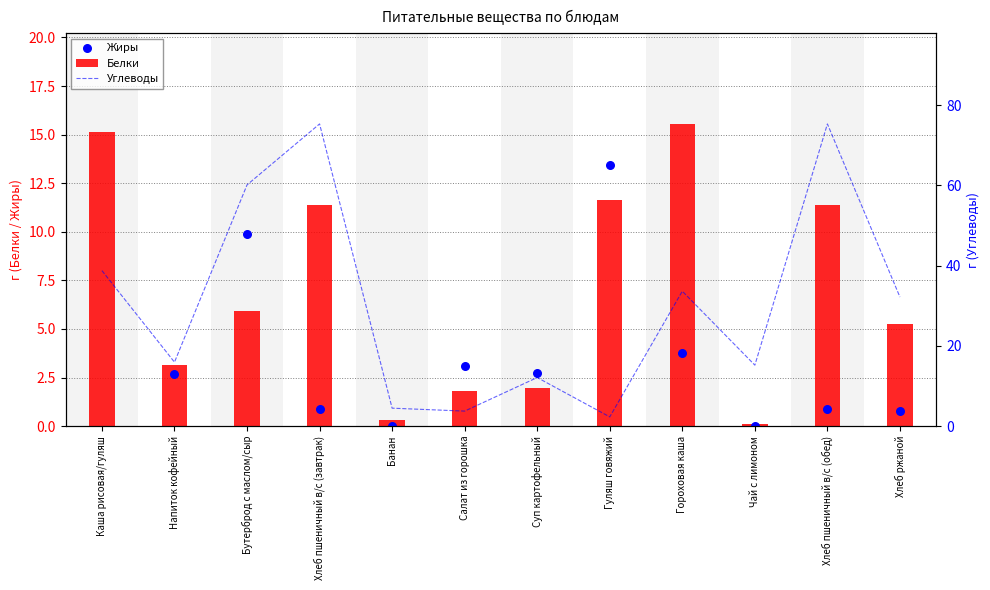

What are all the series names shown in the legend?

Белки, Жиры, Углеводы